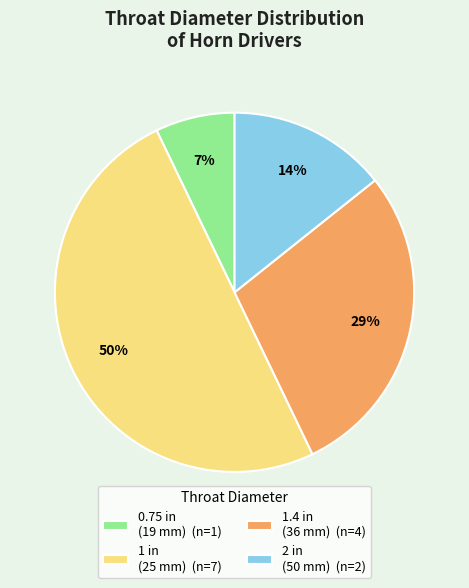

What is the ratio of the value at 1.4 in (36 mm) (n=4) to the value at 1 in (25 mm) (n=7)?

0.6